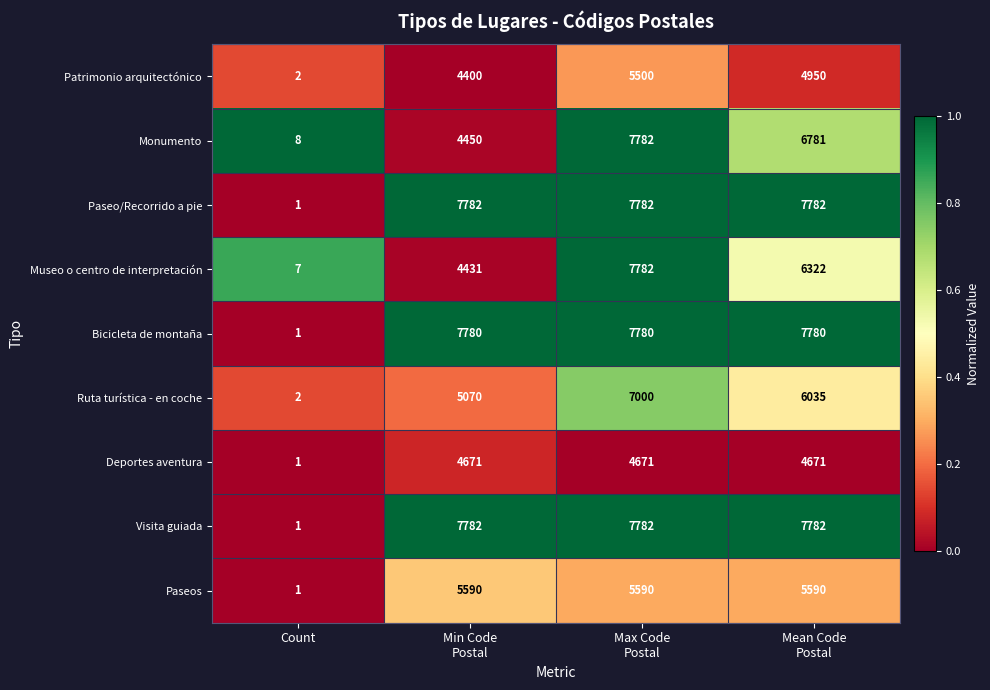

What value does the Museo o centro de interpretación series have at Count?

7